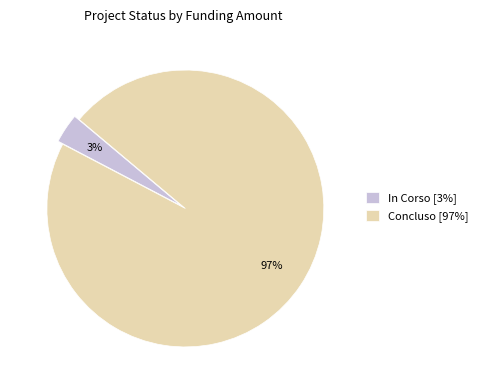

True or false: Concluso [97%] accounts for 97% of the total.

True